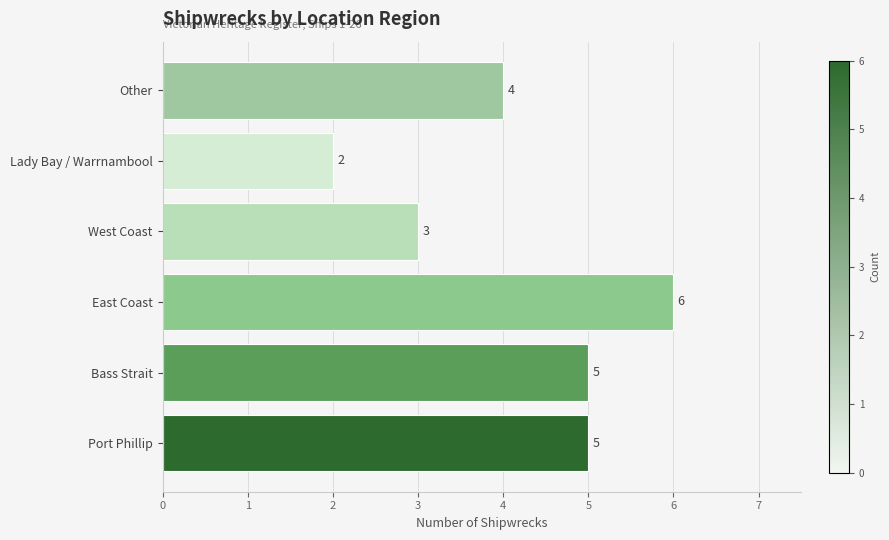

Are the bars grouped side by side (vs. stacked)?

No